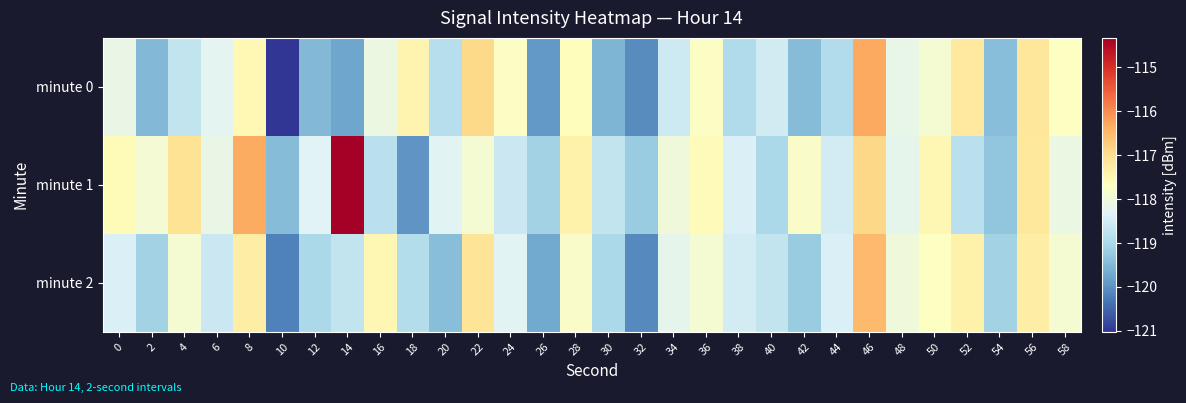

List the series in order of their overall mean, highest first.

minute 1, minute 2, minute 0